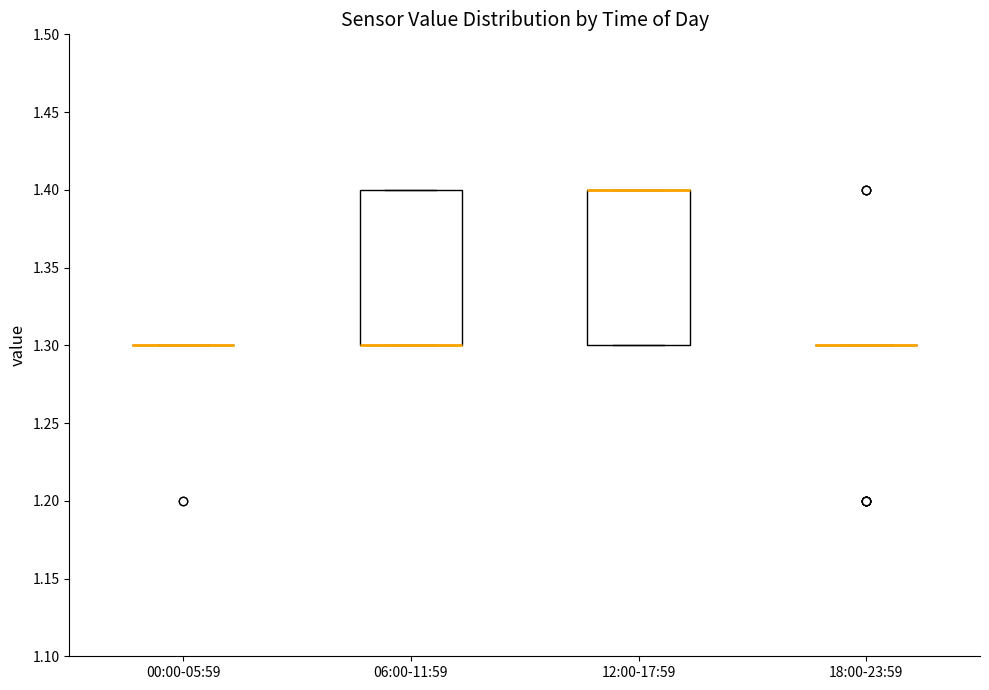

Where is the lower edge of the box for 12:00-17:59 on the y-axis? The values are not printed on the chart, so give them approximately, as read against the axis.

1.3